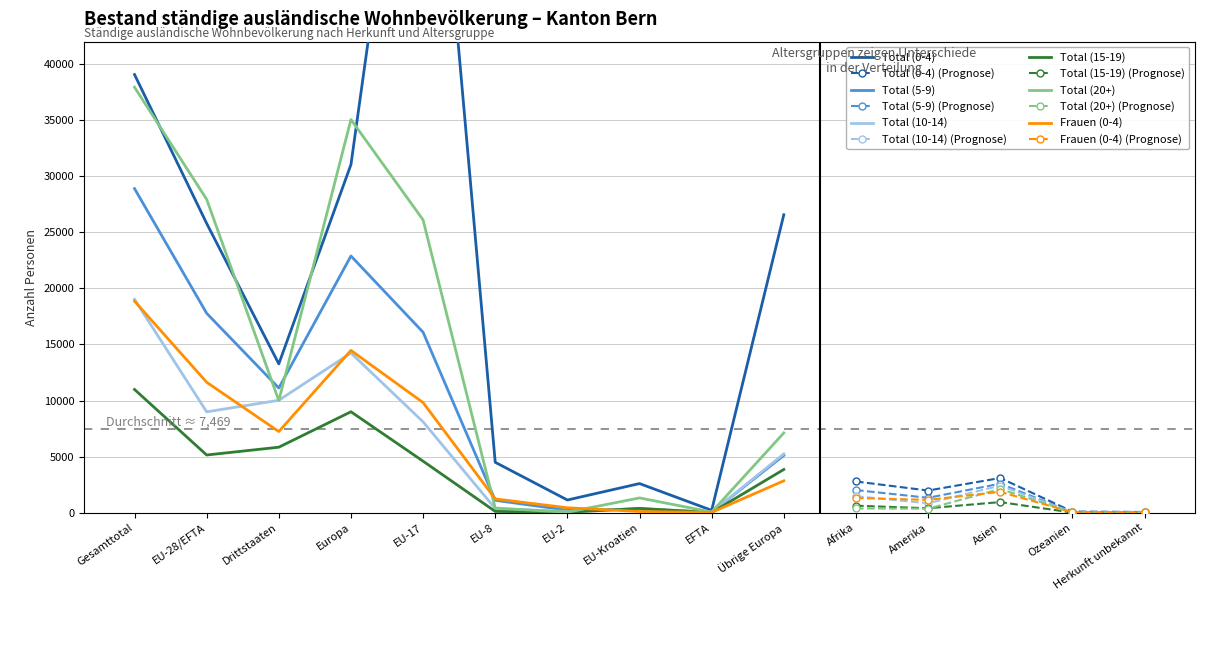

Between Europa and EU-2, which series saw the biggest shift?

Total (20+)